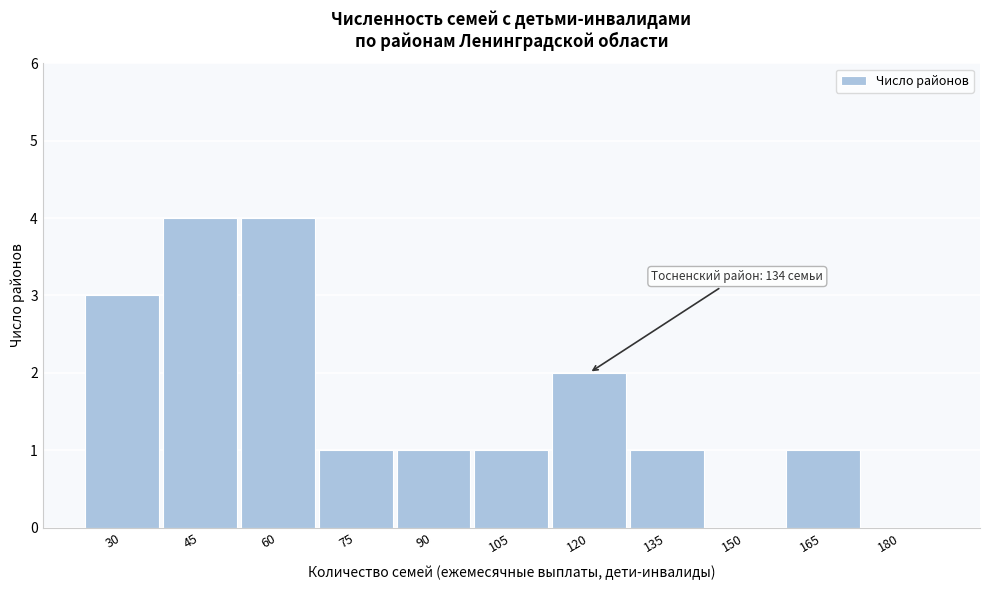

Reading left to right, extract all data points from this chart.

30=3	45=4	60=4	75=1	90=1	105=1	120=2	135=1	150=0	165=1	180=0